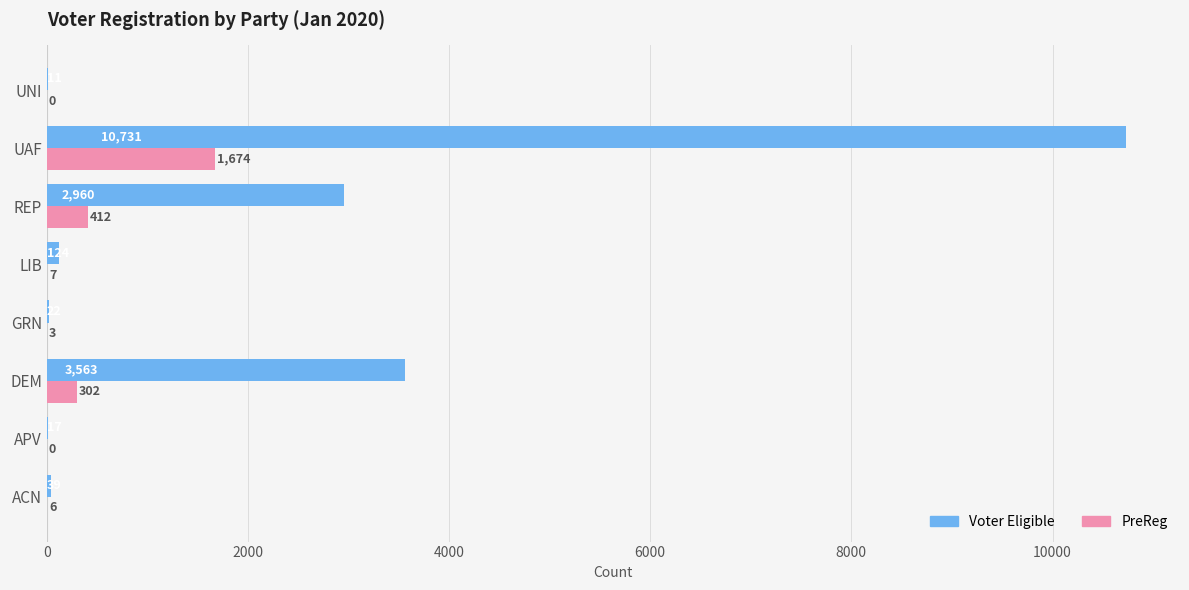

Between GRN and LIB, which series saw the biggest shift?

Voter Eligible